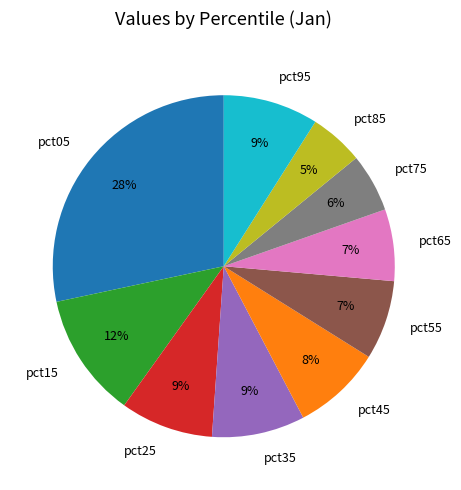

Between pct55 and pct75, which is larger?

pct55